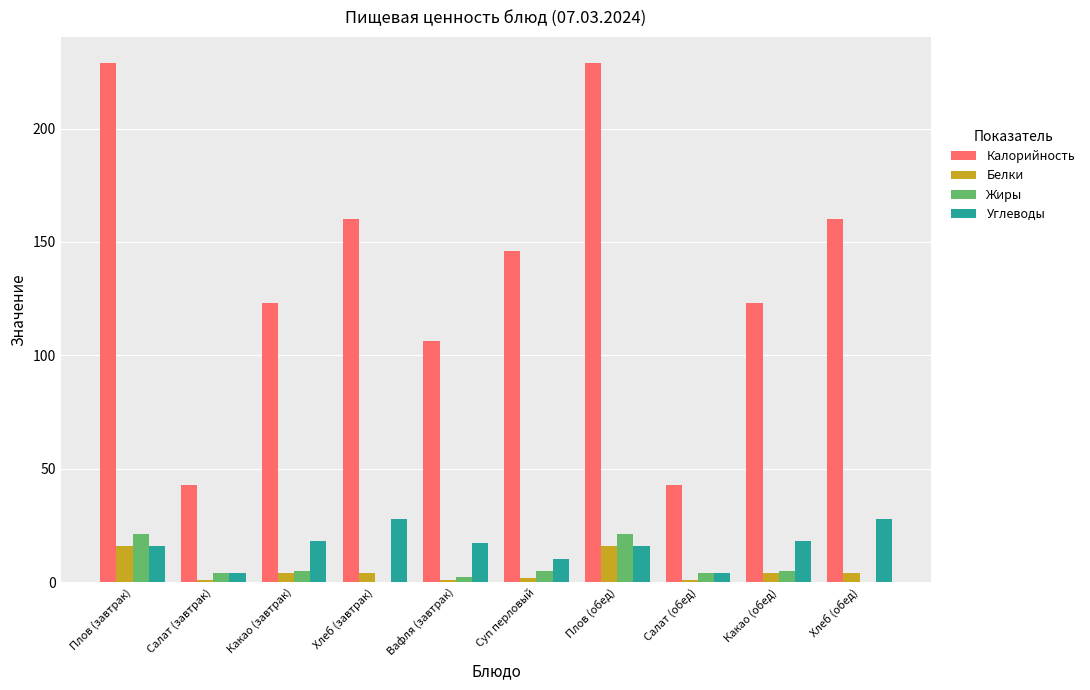

Which series changed the most between Хлеб (завтрак) and Вафля (завтрак)?

Калорийность